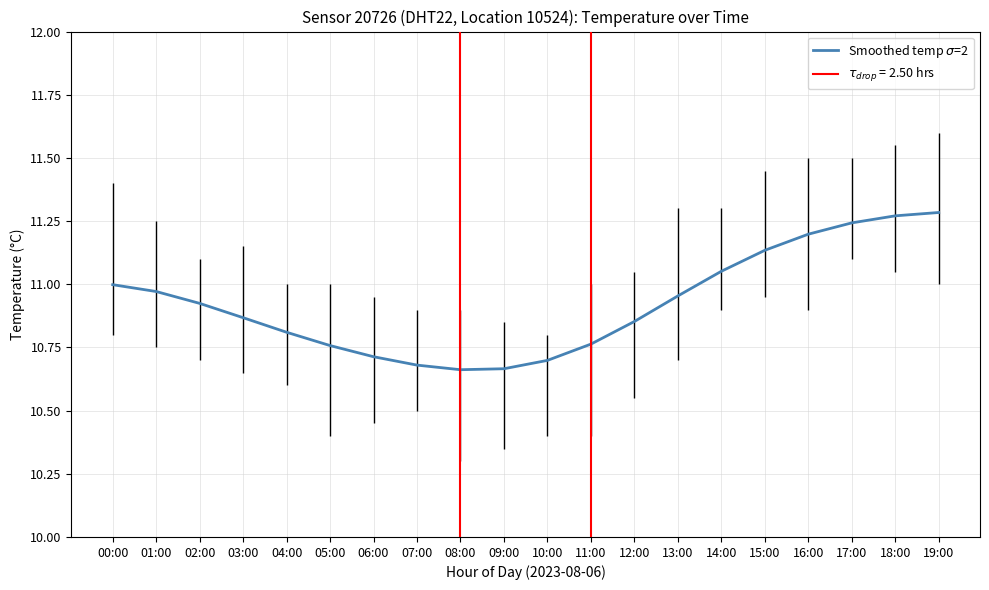

What is the value of the 3rd point from the left?

10.9